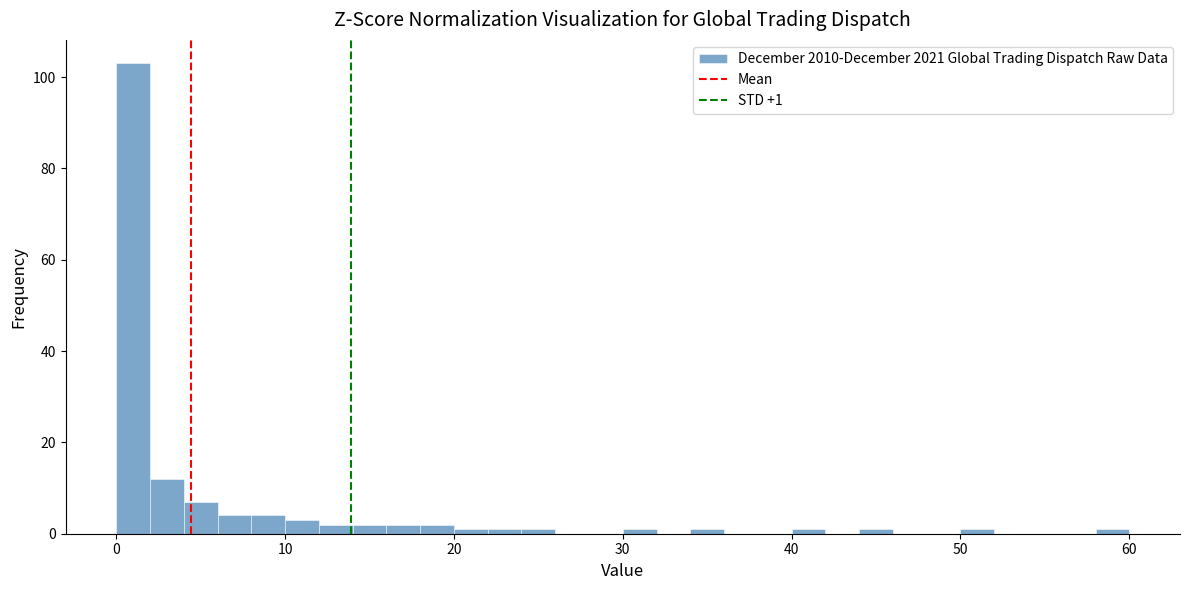

Read against the x-axis, roughly where is the centre of the tallest bar?

1